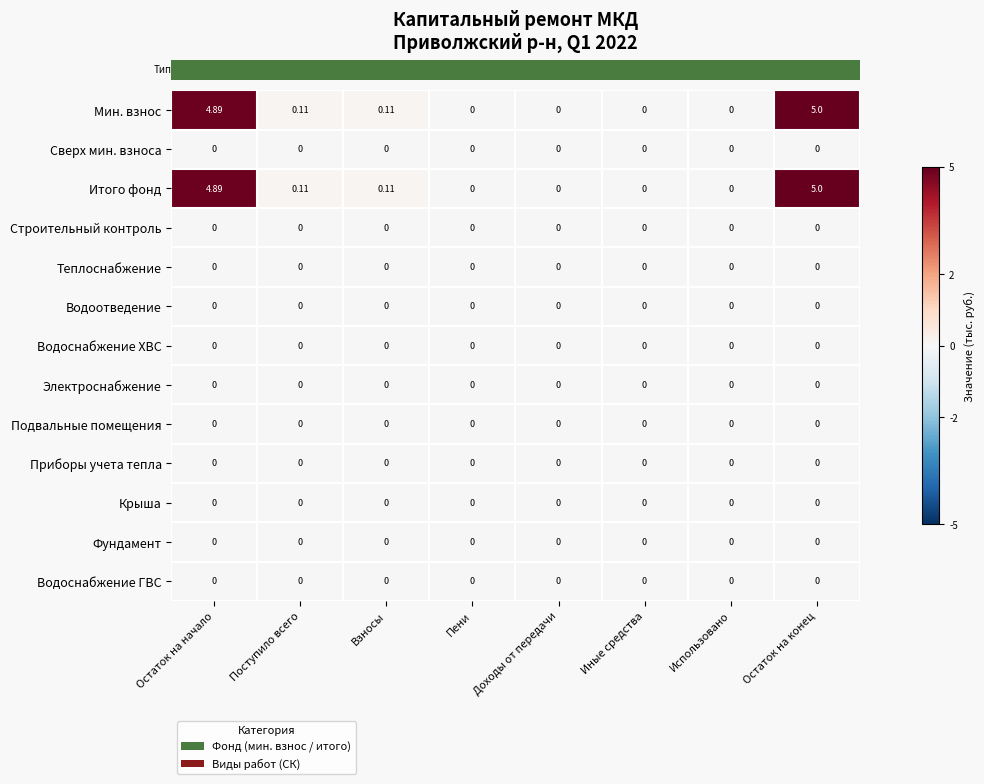

At which category is the sum across all series the highest?

Остаток на конец